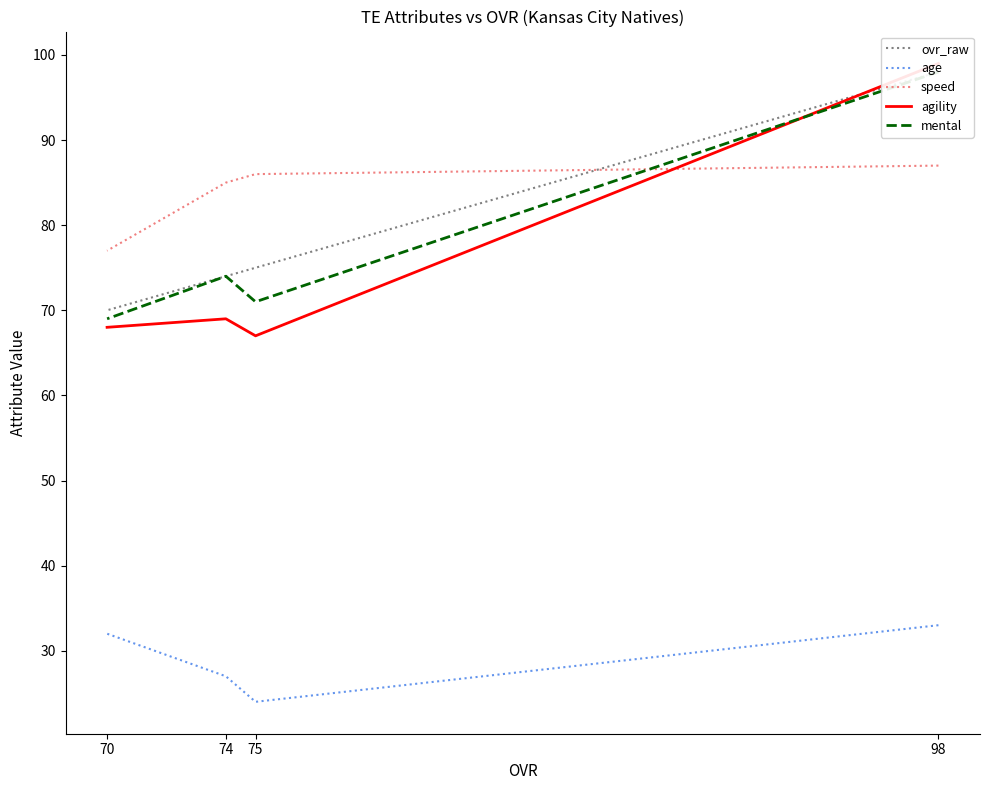

What is the difference between the maximum and minimum values in the mental series?

29